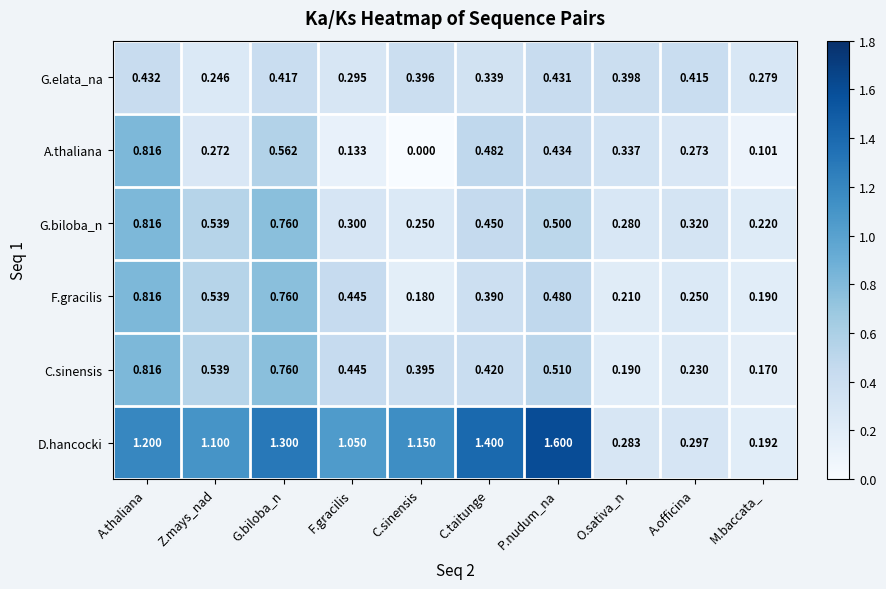

Which category has the lowest value across all series?

C.sinensis